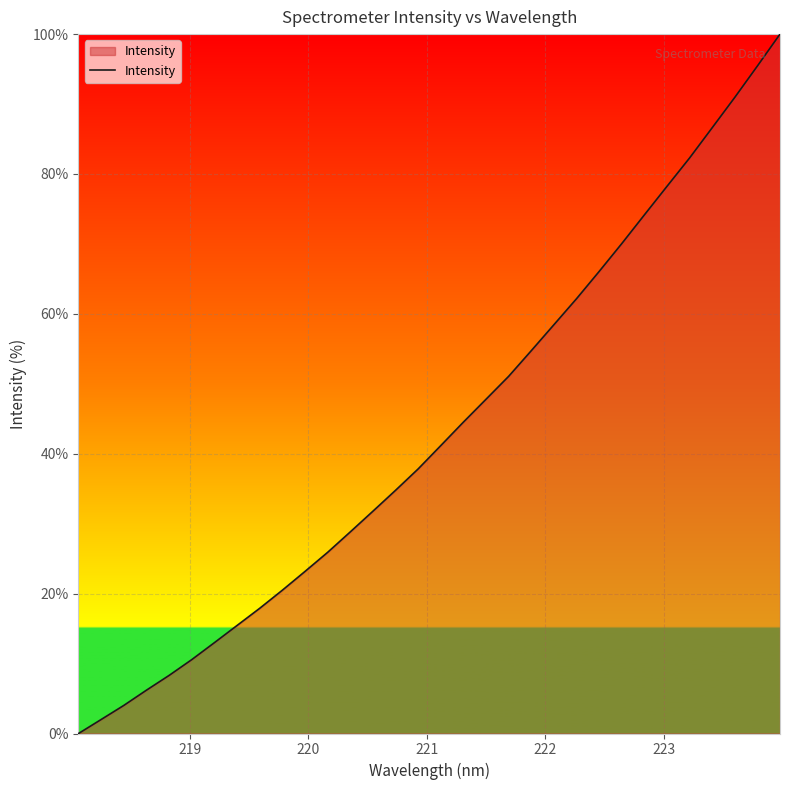

What is the maximum value shown in the chart?

100.0